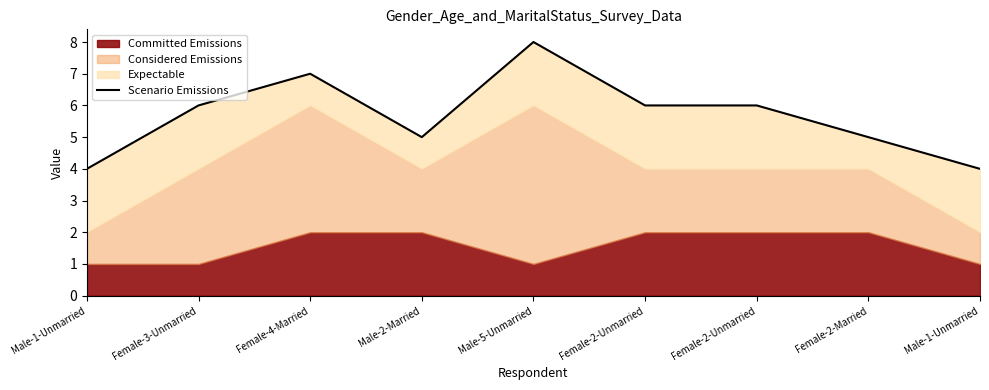

What is the label of the 1st point from the left?

Male-1-Unmarried